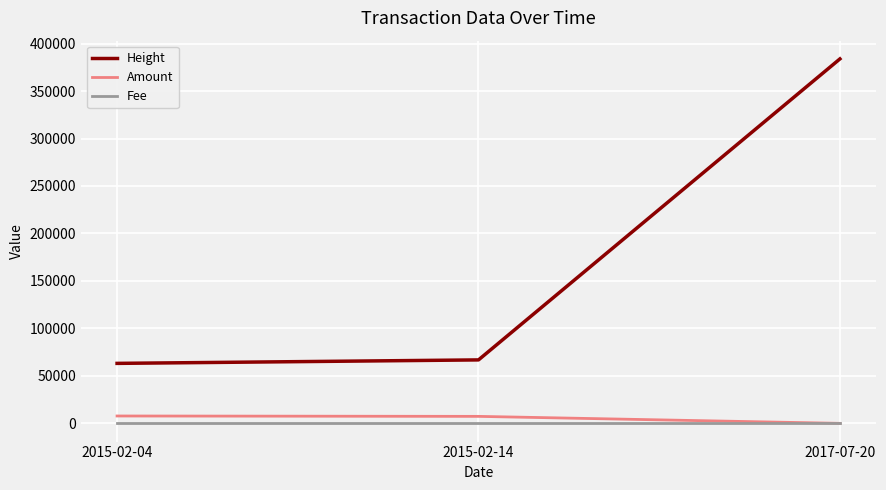

Which series has the widest spread of values?

Height